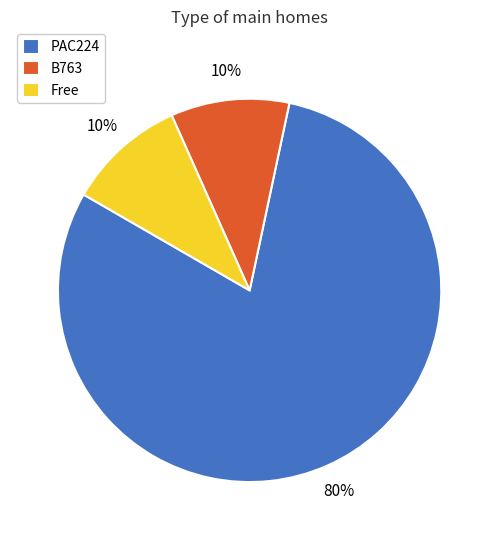

What is the ratio of the value at PAC224 to the value at Free?

8.0